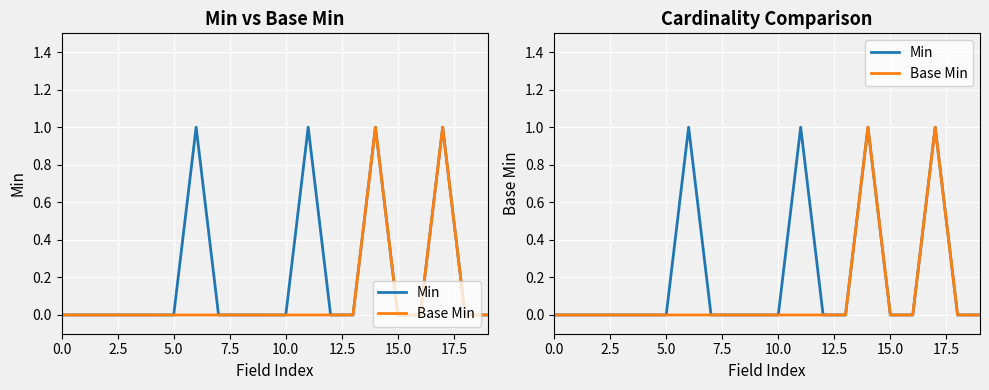

List the series in order of their peak value, lowest first.

Min, Base Min